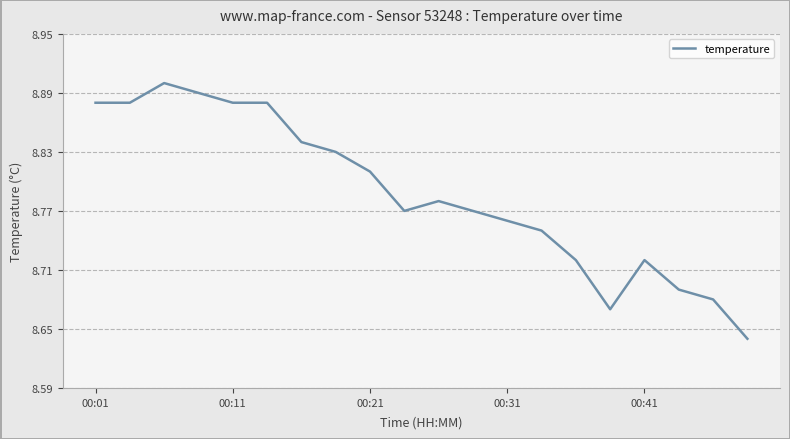

What is the difference between the maximum and minimum values?

0.3